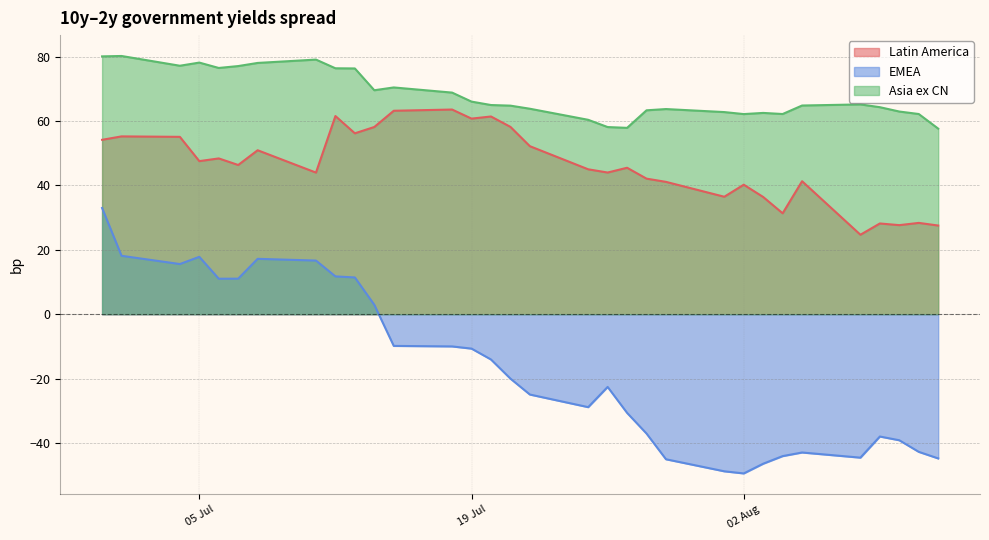

Where is the first local minimum for Asia ex CN?

2022-07-04